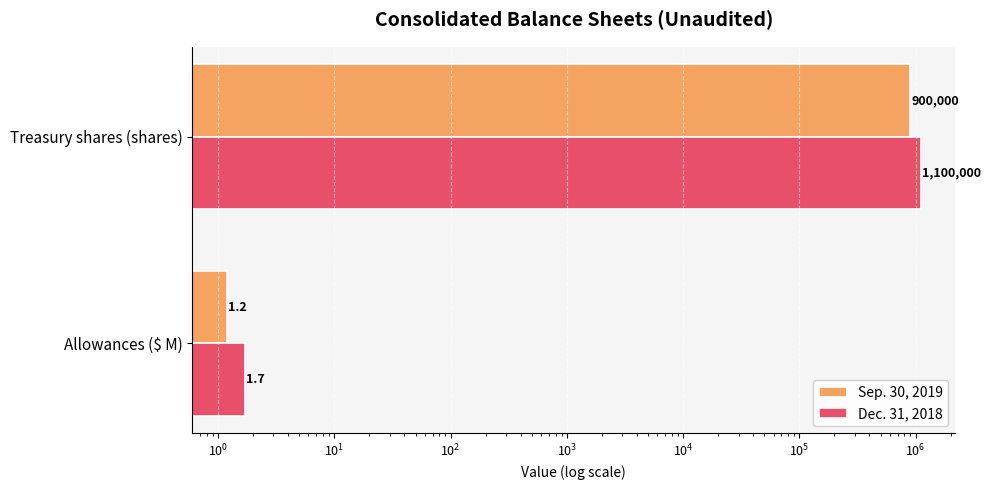

Reading left to right, transcribe all the data shown in this chart.

Sep. 30, 2019: 1.2	900000.0
Dec. 31, 2018: 1.7	1100000.0